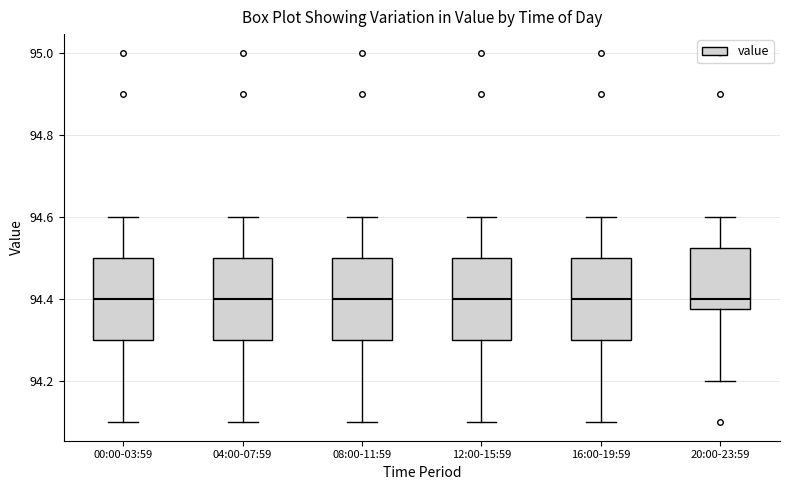

Reading left to right, transcribe this box plot: for each box, give where its median line is, the range the box spans, and where its two whiskers end, as read against the y-axis. The values are not printed on the chart, so give them approximately, as read against the axis.

00:00-03:59: median 94.40, box 94.30 to 94.50, whiskers 94.10 to 94.60
04:00-07:59: median 94.40, box 94.30 to 94.50, whiskers 94.10 to 94.60
08:00-11:59: median 94.40, box 94.30 to 94.50, whiskers 94.10 to 94.60
12:00-15:59: median 94.40, box 94.30 to 94.50, whiskers 94.10 to 94.60
16:00-19:59: median 94.40, box 94.30 to 94.50, whiskers 94.10 to 94.60
20:00-23:59: median 94.40, box 94.38 to 94.52, whiskers 94.20 to 94.60